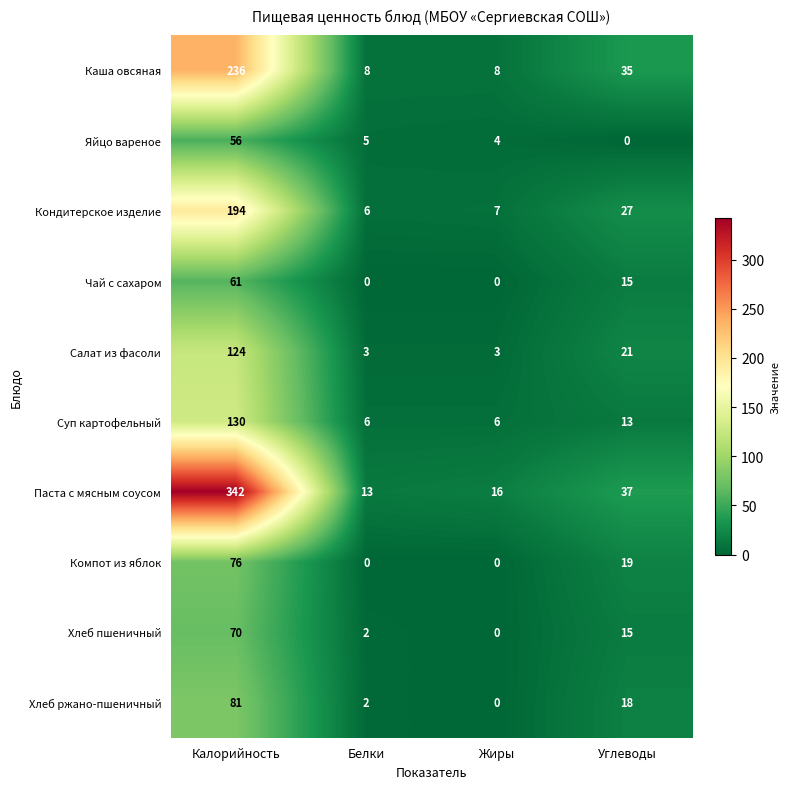

What is the sum of the Чай с сахаром values at Калорийность and Жиры?

61